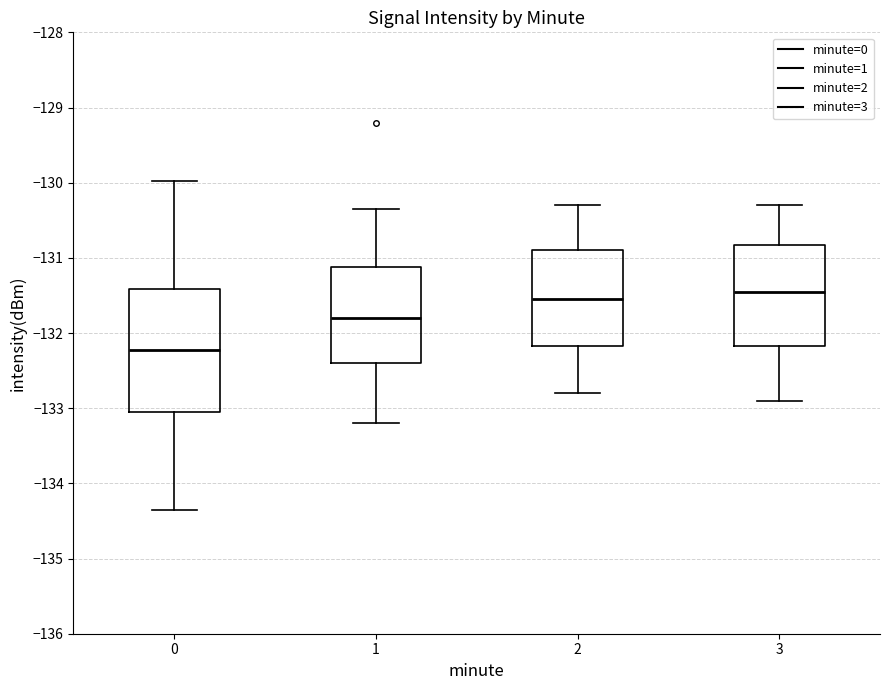

Where does the median line of the box at x = 0 sit on the y-axis? The values are not printed on the chart, so give them approximately, as read against the axis.

-132.2